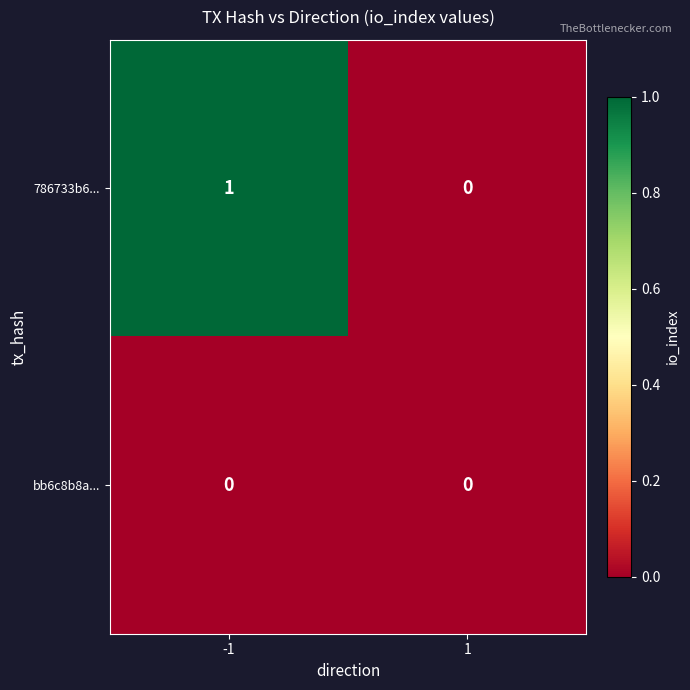

List the series in order of their overall mean, highest first.

786733b6..., bb6c8b8a...